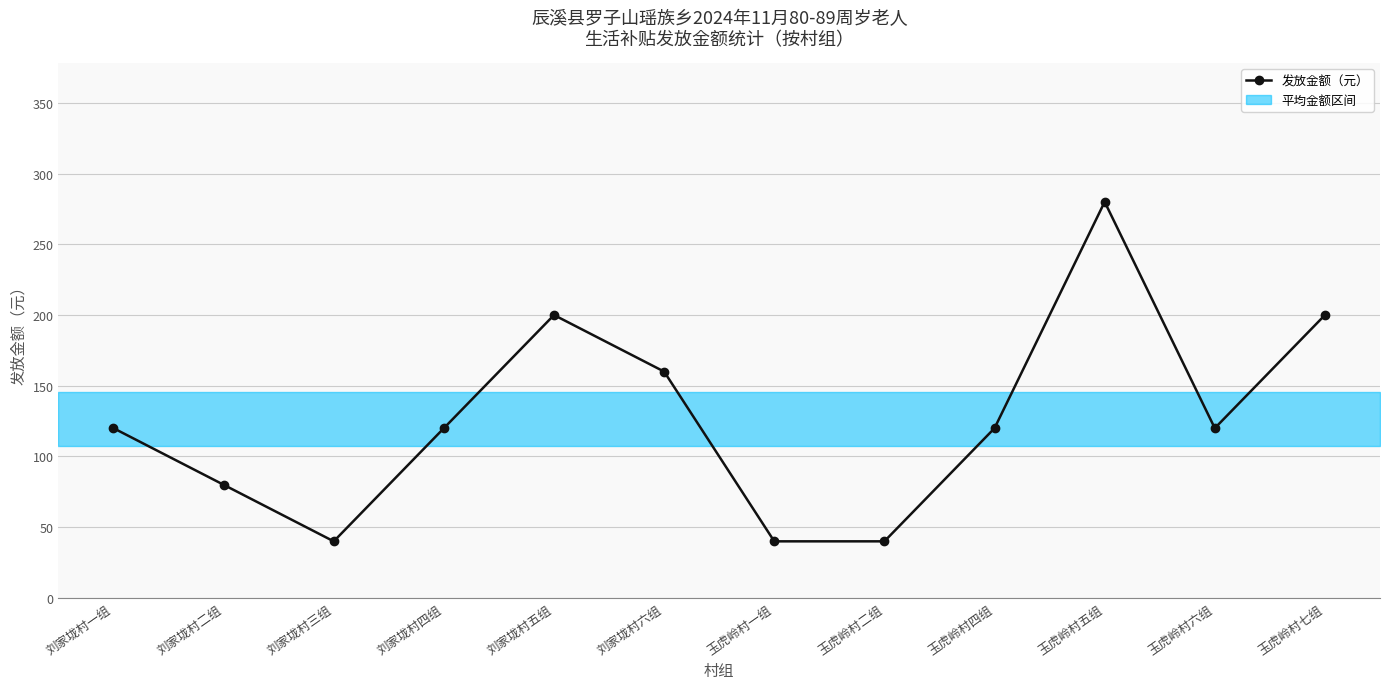

Rank the categories by value from lowest to highest.

刘家垅村三组, 玉虎岭村一组, 玉虎岭村二组, 刘家垅村二组, 刘家垅村一组, 刘家垅村四组, 玉虎岭村四组, 玉虎岭村六组, 刘家垅村六组, 刘家垅村五组, 玉虎岭村七组, 玉虎岭村五组